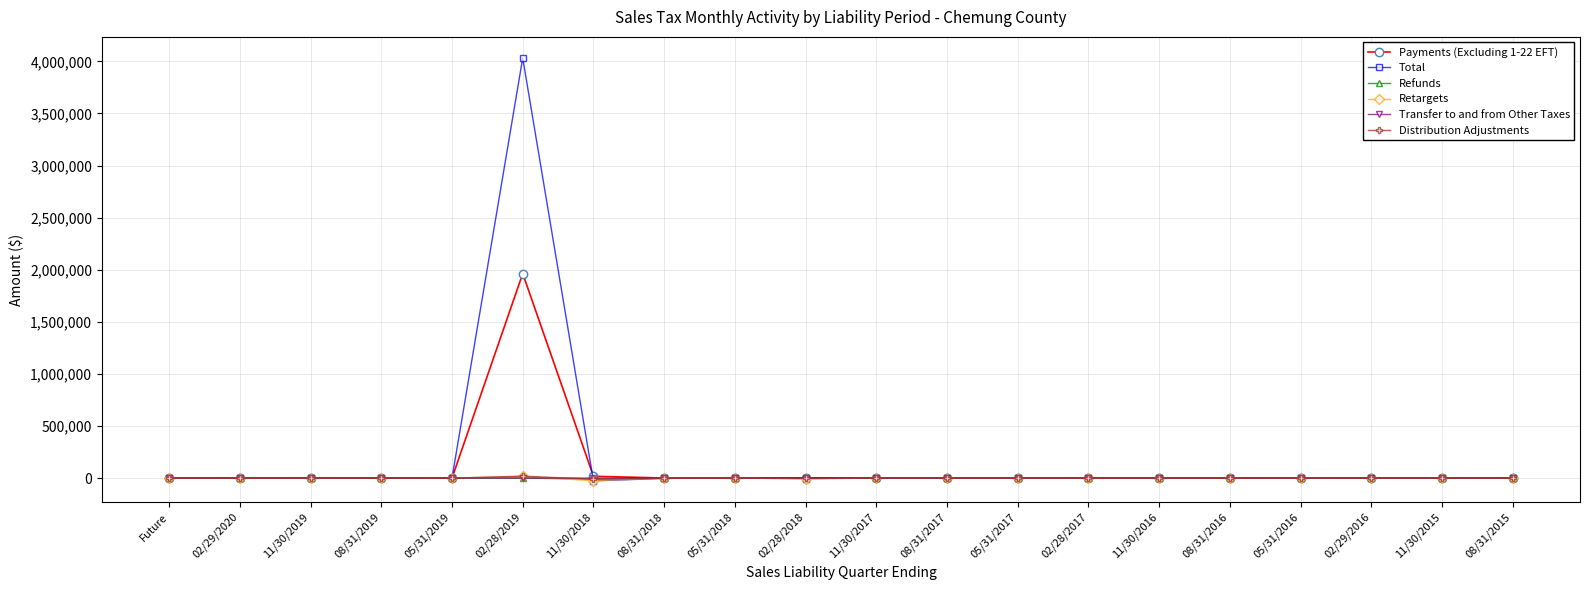

What is the label of the 6th point from the left?

02/28/2019